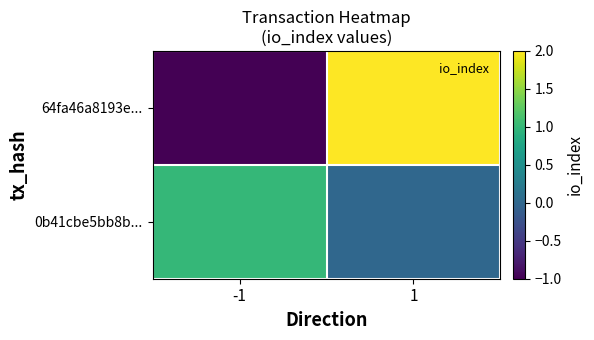

Which category has the lowest value across all series?

-1